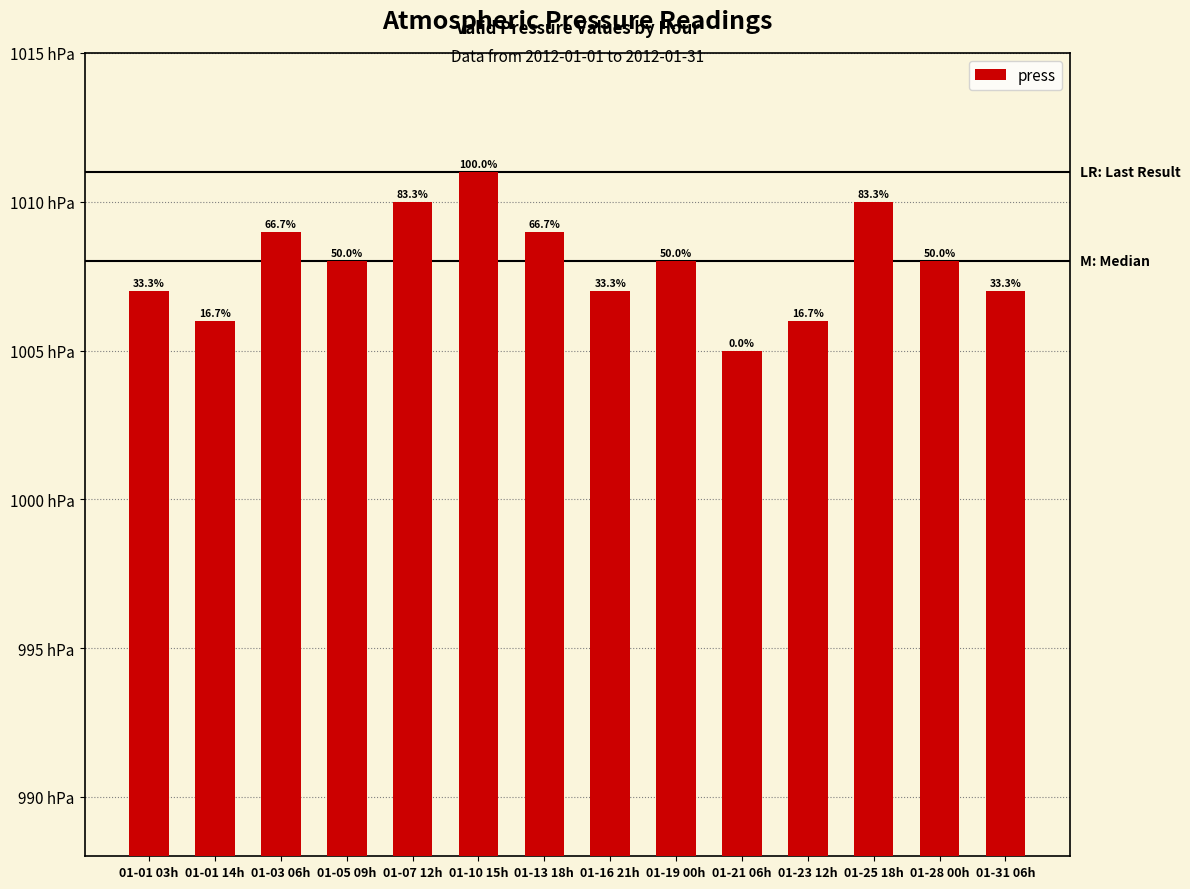

How many data points does each series have?

14